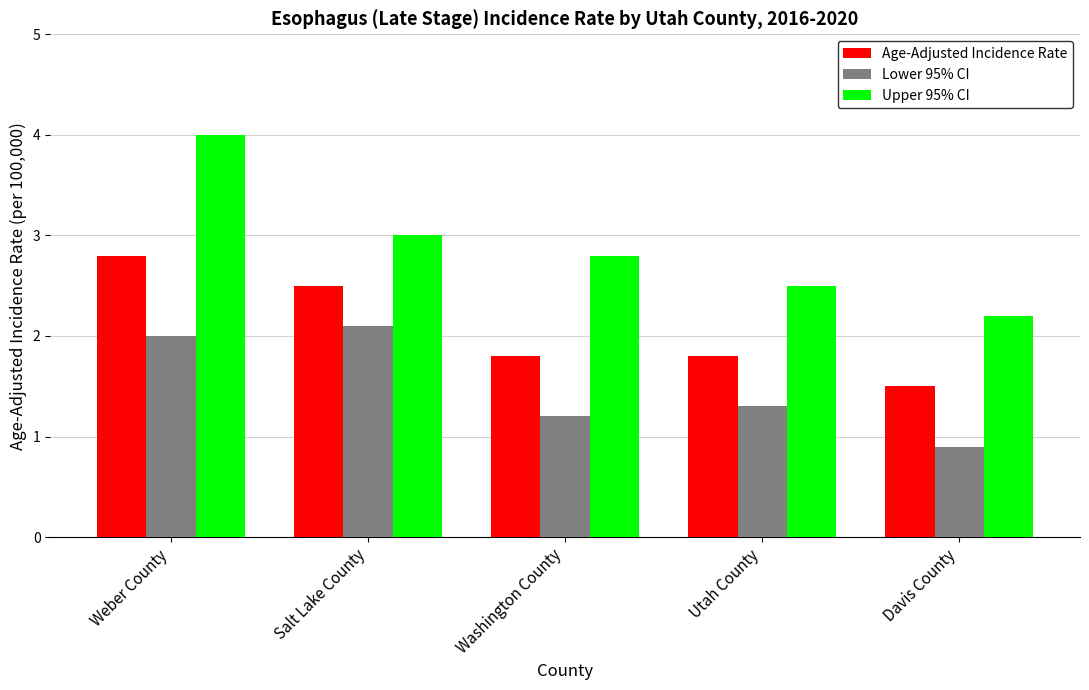

Count the Age-Adjusted Incidence Rate values in the range 1 to 2.

3